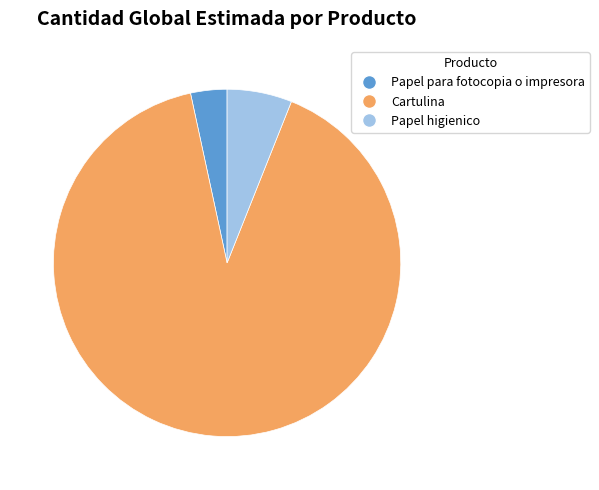

Combined, do Papel para fotocopia o impresora and Cartulina account for over 50%?

Yes